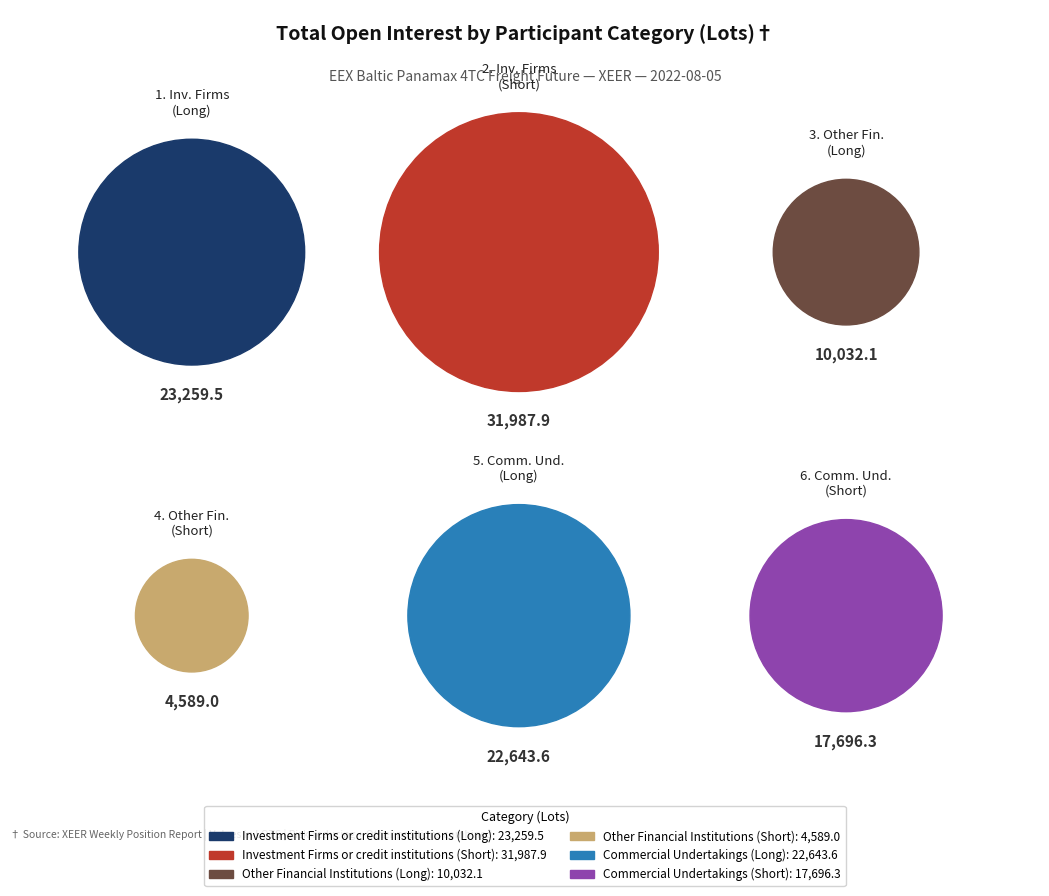

Does any single category account for the majority?

No